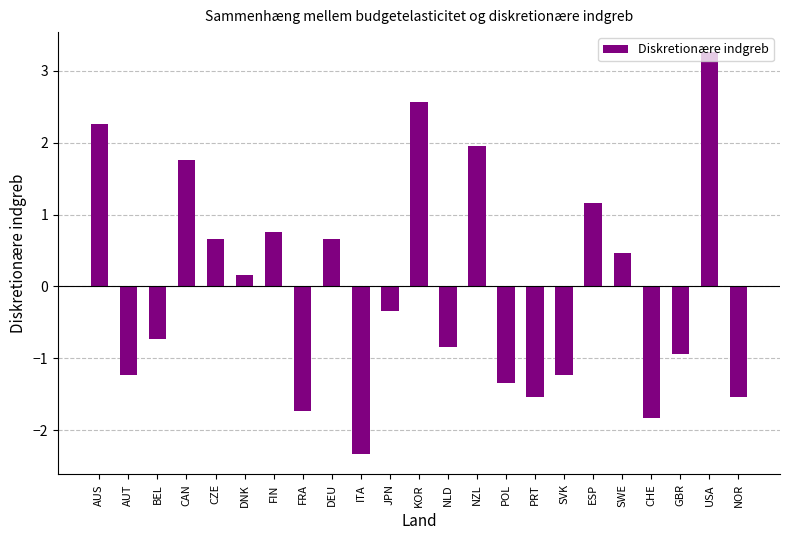

What position from the right is USA?

2